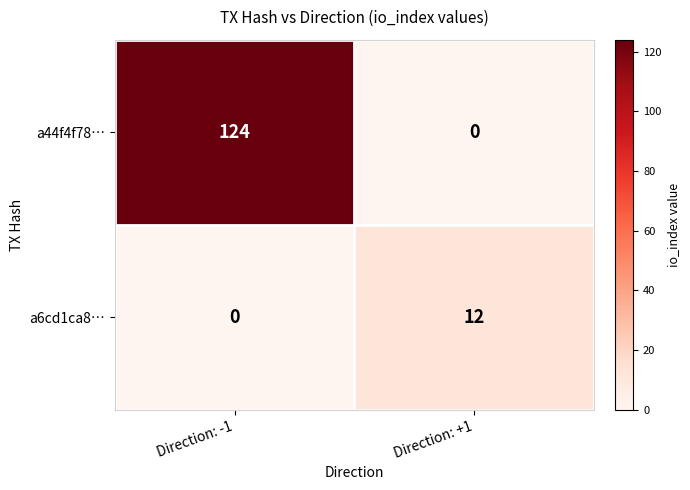

At Direction: +1, list the series in order from largest to smallest.

a6cd1ca8…, a44f4f78…